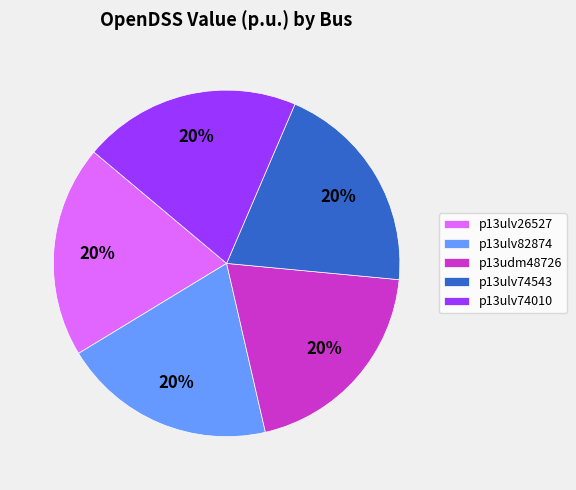

To the nearest percent, what is the combined percentage of p13udm48726 and p13ulv26527?

40%